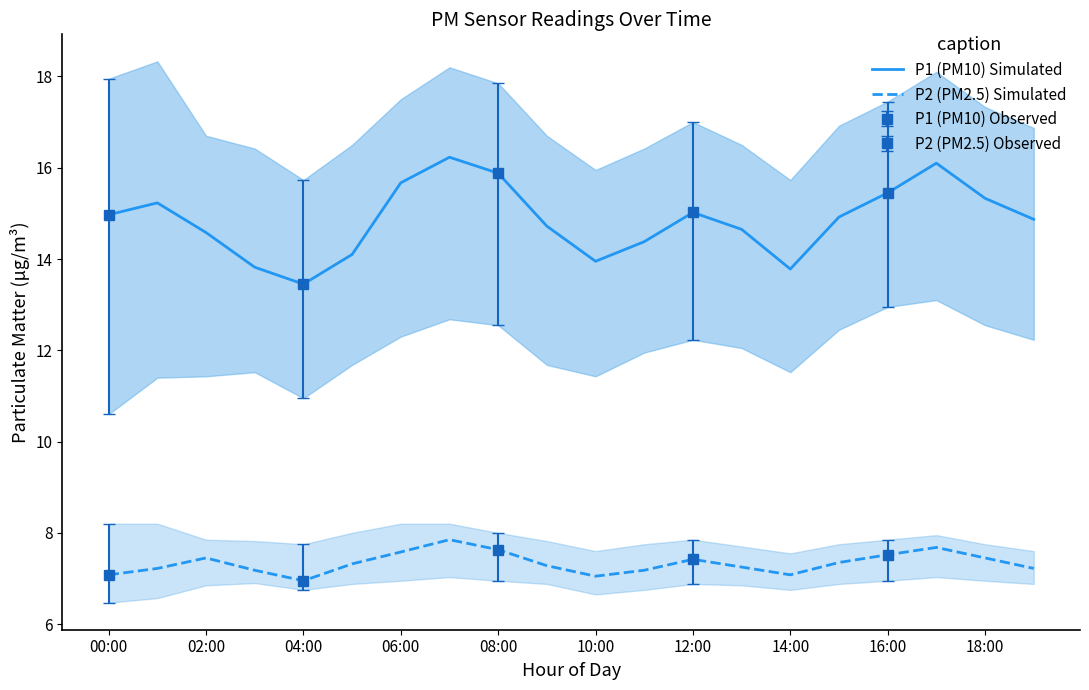

The P1 (PM10) Simulated series shows 15.9 at 08:00. True or false?

True